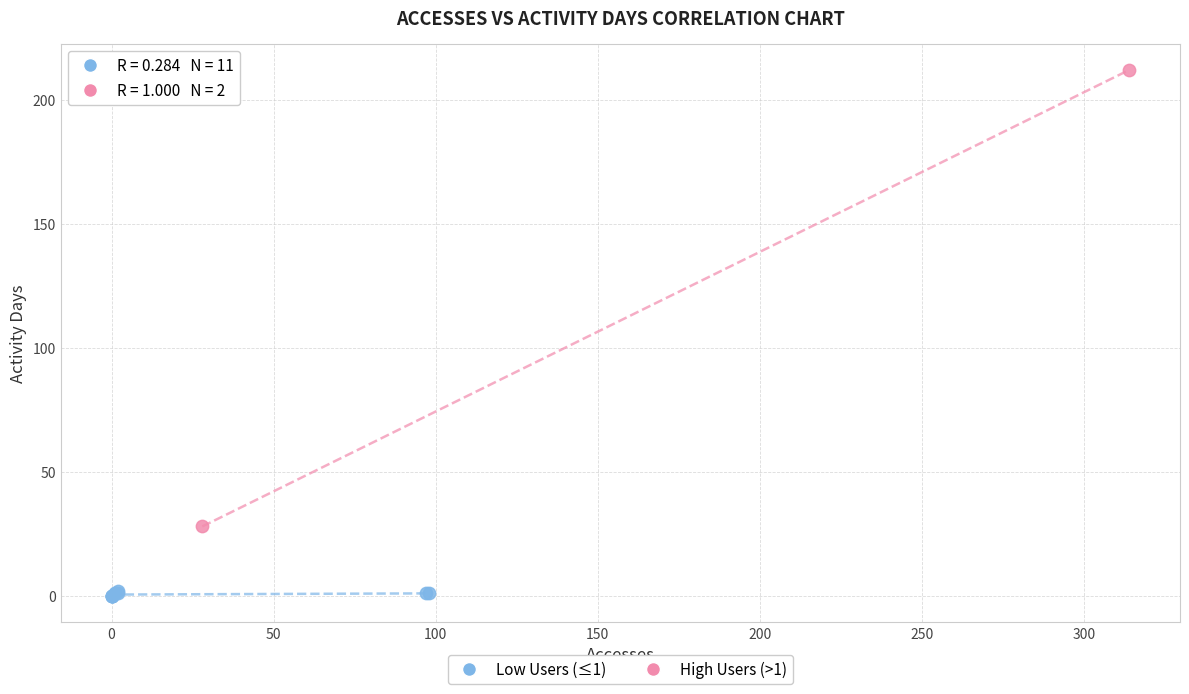

Which series has the largest Y range (max minus min)?

High Users (>1)